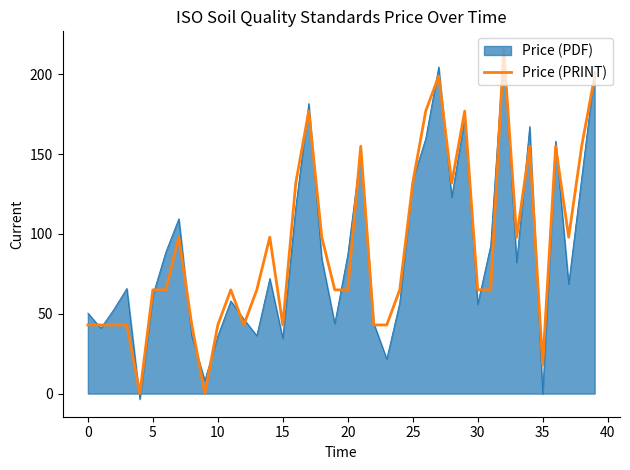

What is the greatest value displayed?

216.0